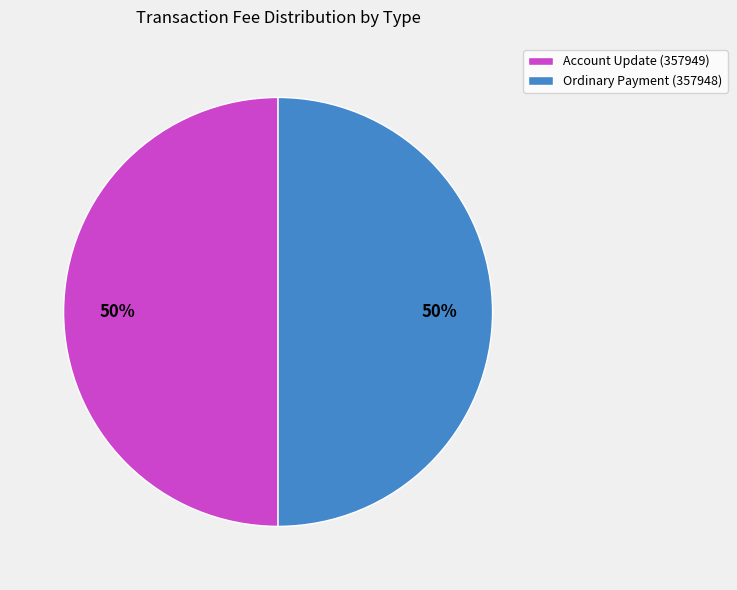

To the nearest percent, what is the difference between the Account Update (357949) and Ordinary Payment (357948) slice percentages?

0%